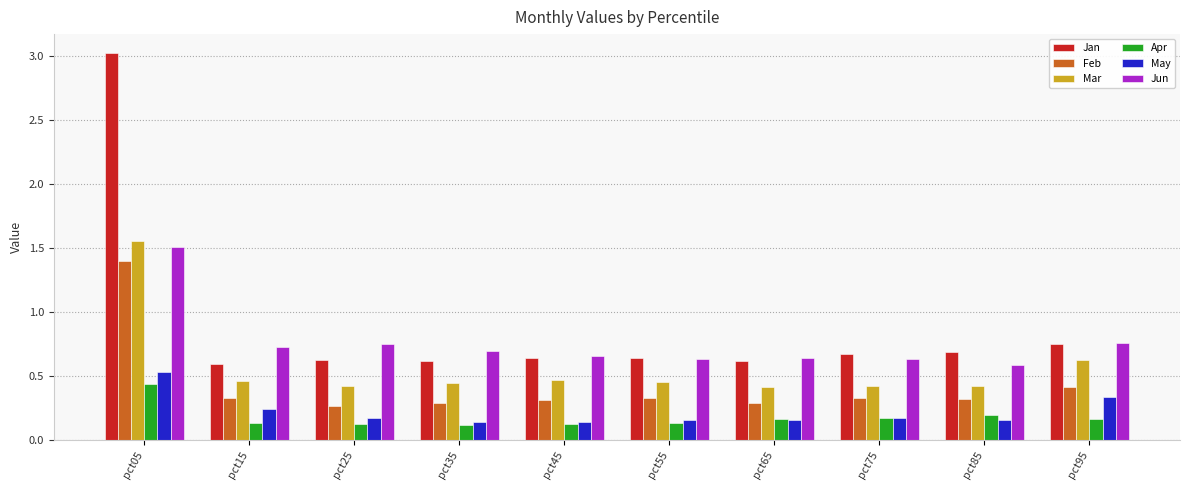

Rank the series by their maximum value, from highest to lowest.

Jan, Mar, Jun, Feb, May, Apr